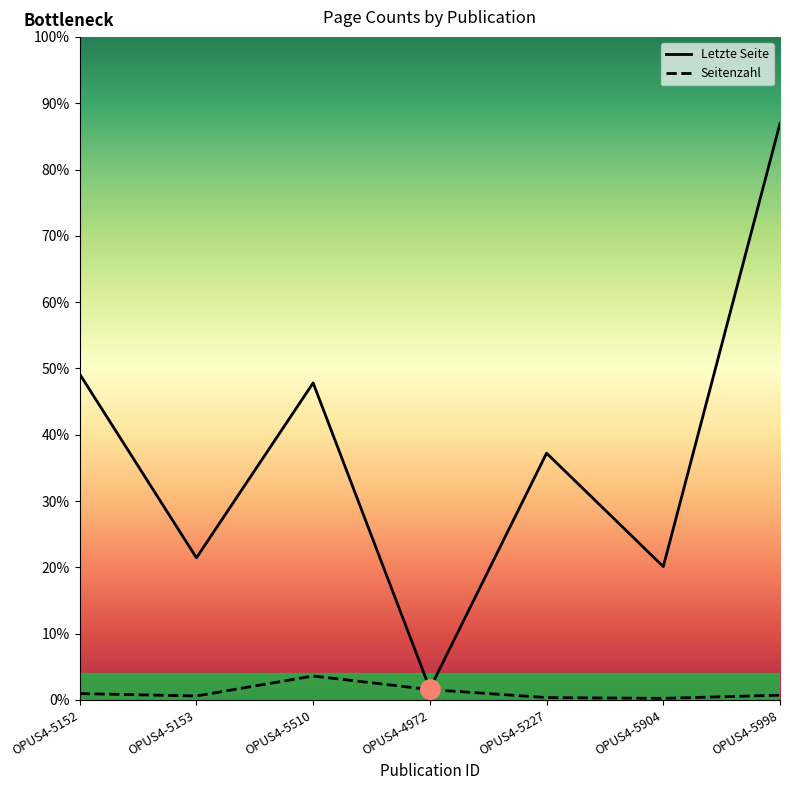

Reading left to right, list all the values displayed in this chart.

Letzte Seite: 408	178	397	14	309	167	722
Seitenzahl: 8	5	30	13	3	2	6